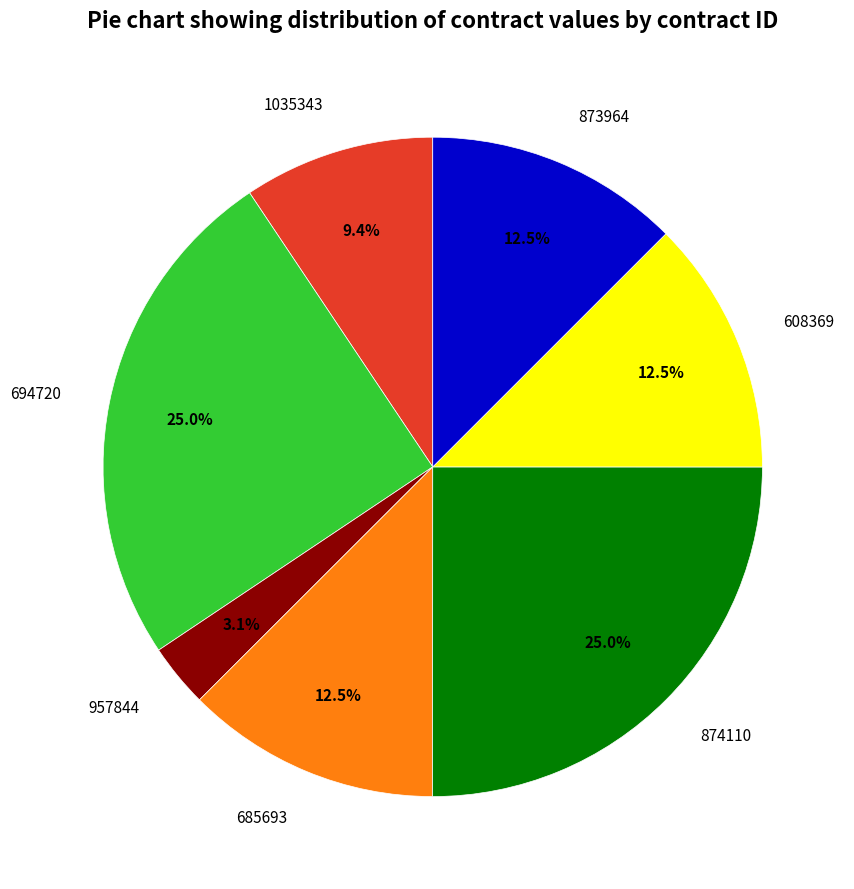

Which category has the smallest portion of the pie?

957844